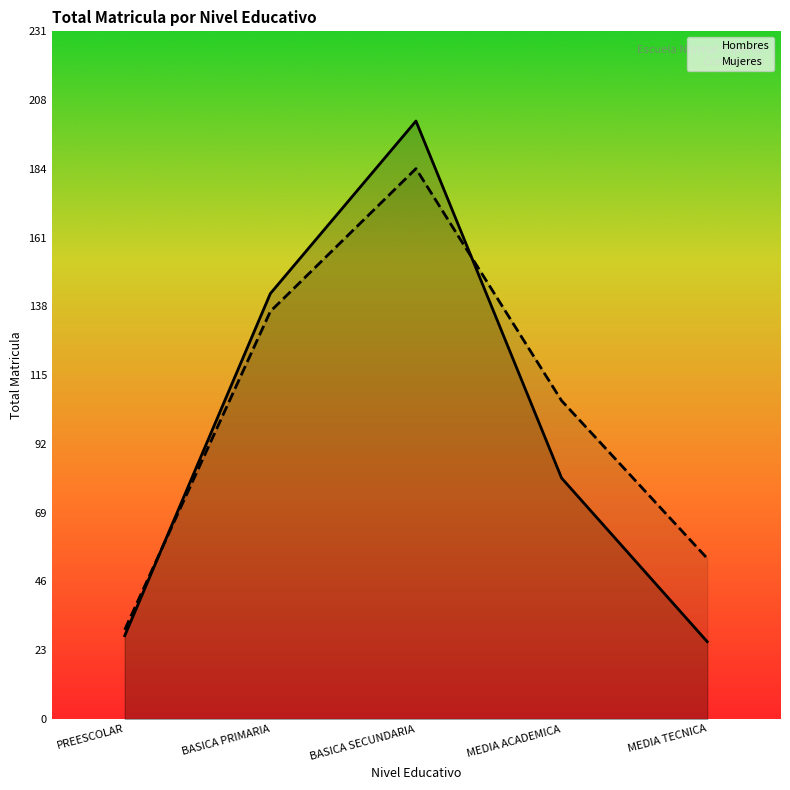

At which label does Mujeres reach its peak?

BASICA SECUNDARIA